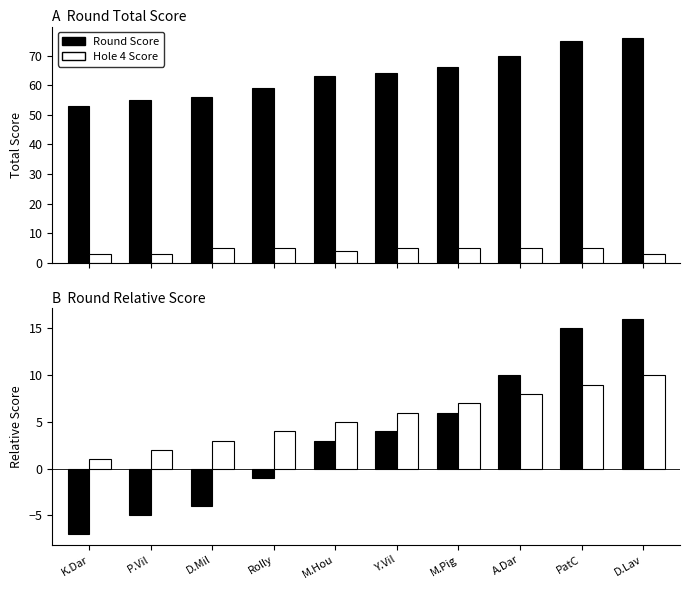

What value does the Relative Score series have at M.Pig?

6